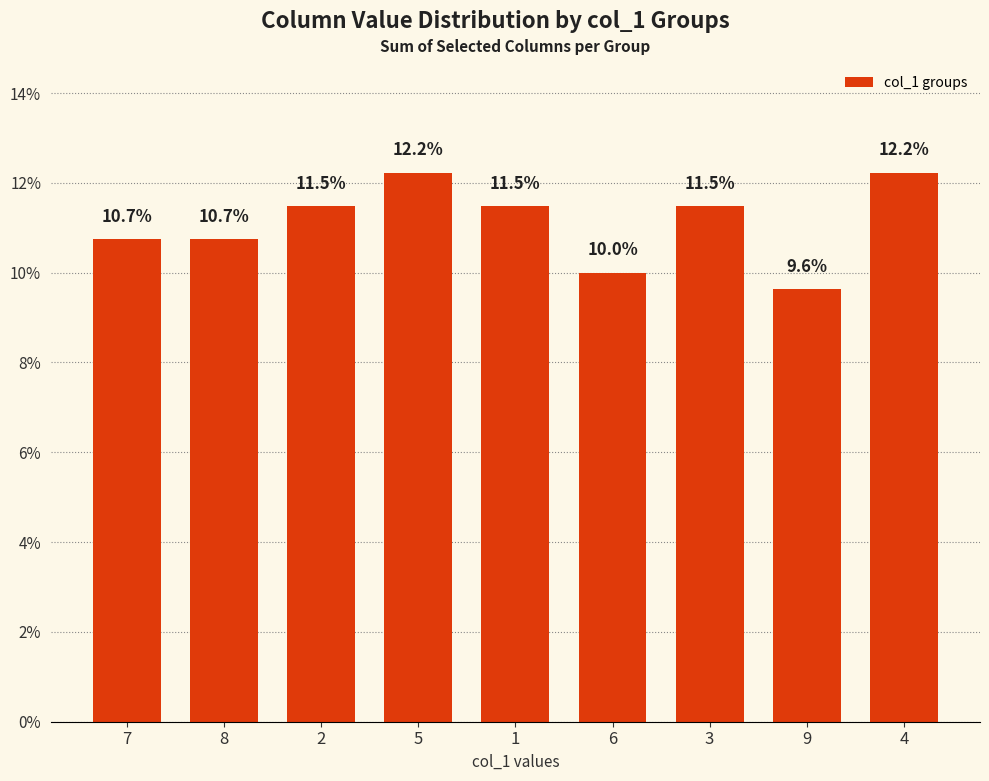

How many values are below 11?

4